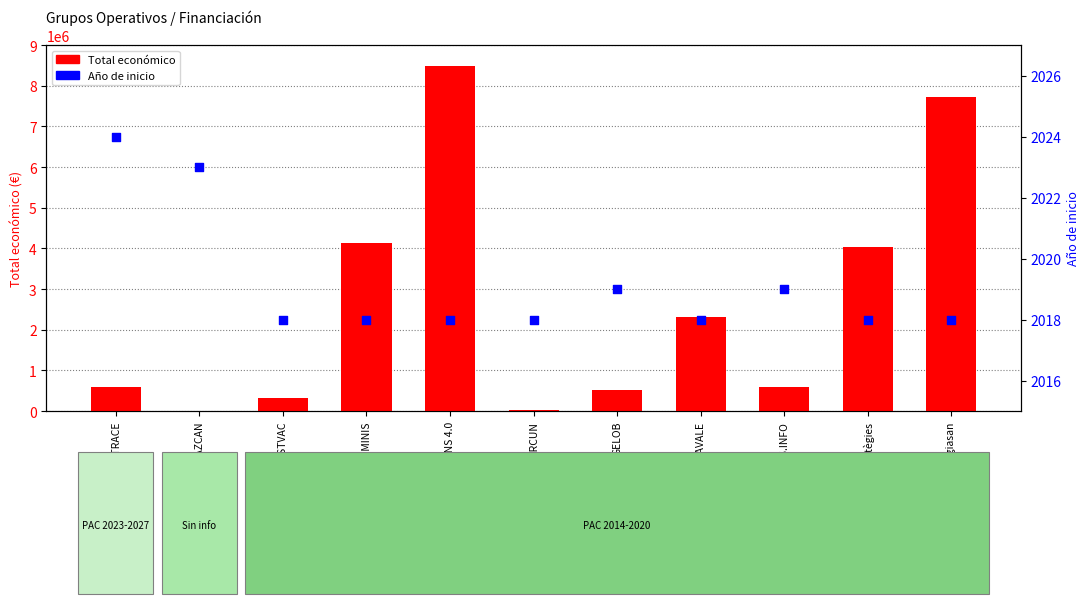

Which series has the largest total across all categories?

Total económico